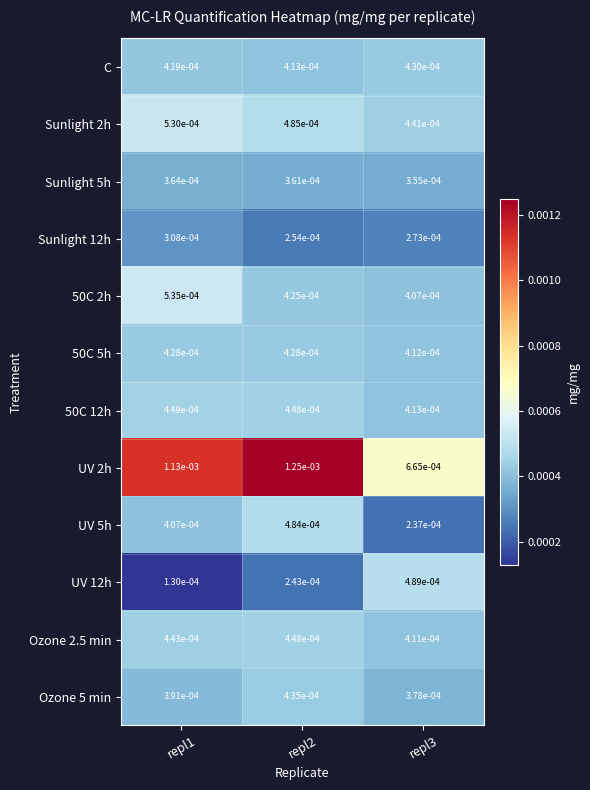

Which series has the largest total across all categories?

UV 2h